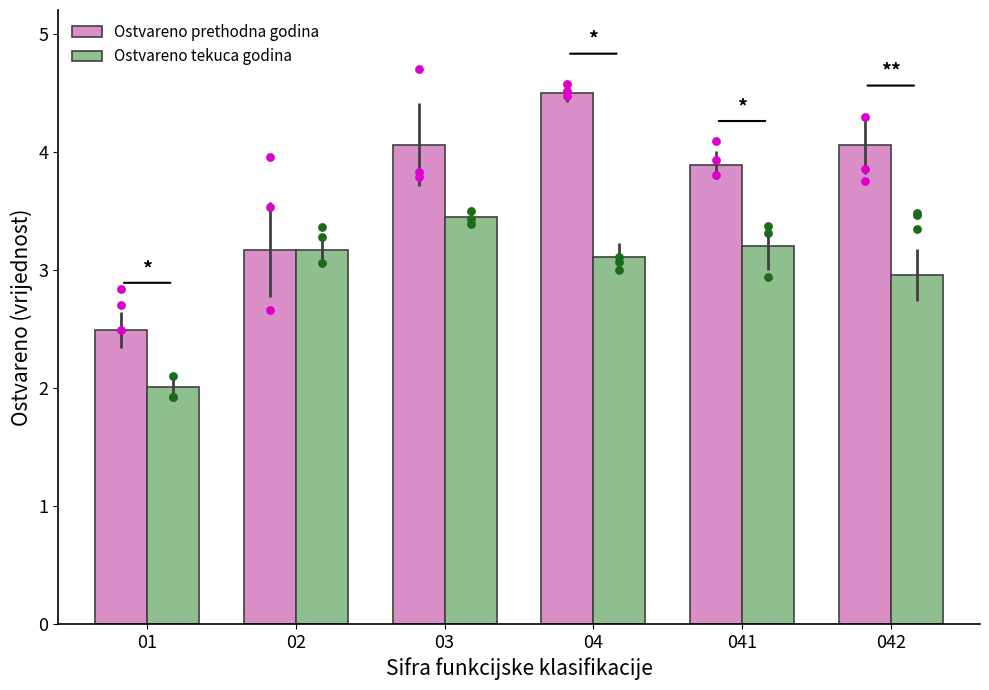

Which series reaches the maximum Y coordinate?

Ostvareno prethodna godina